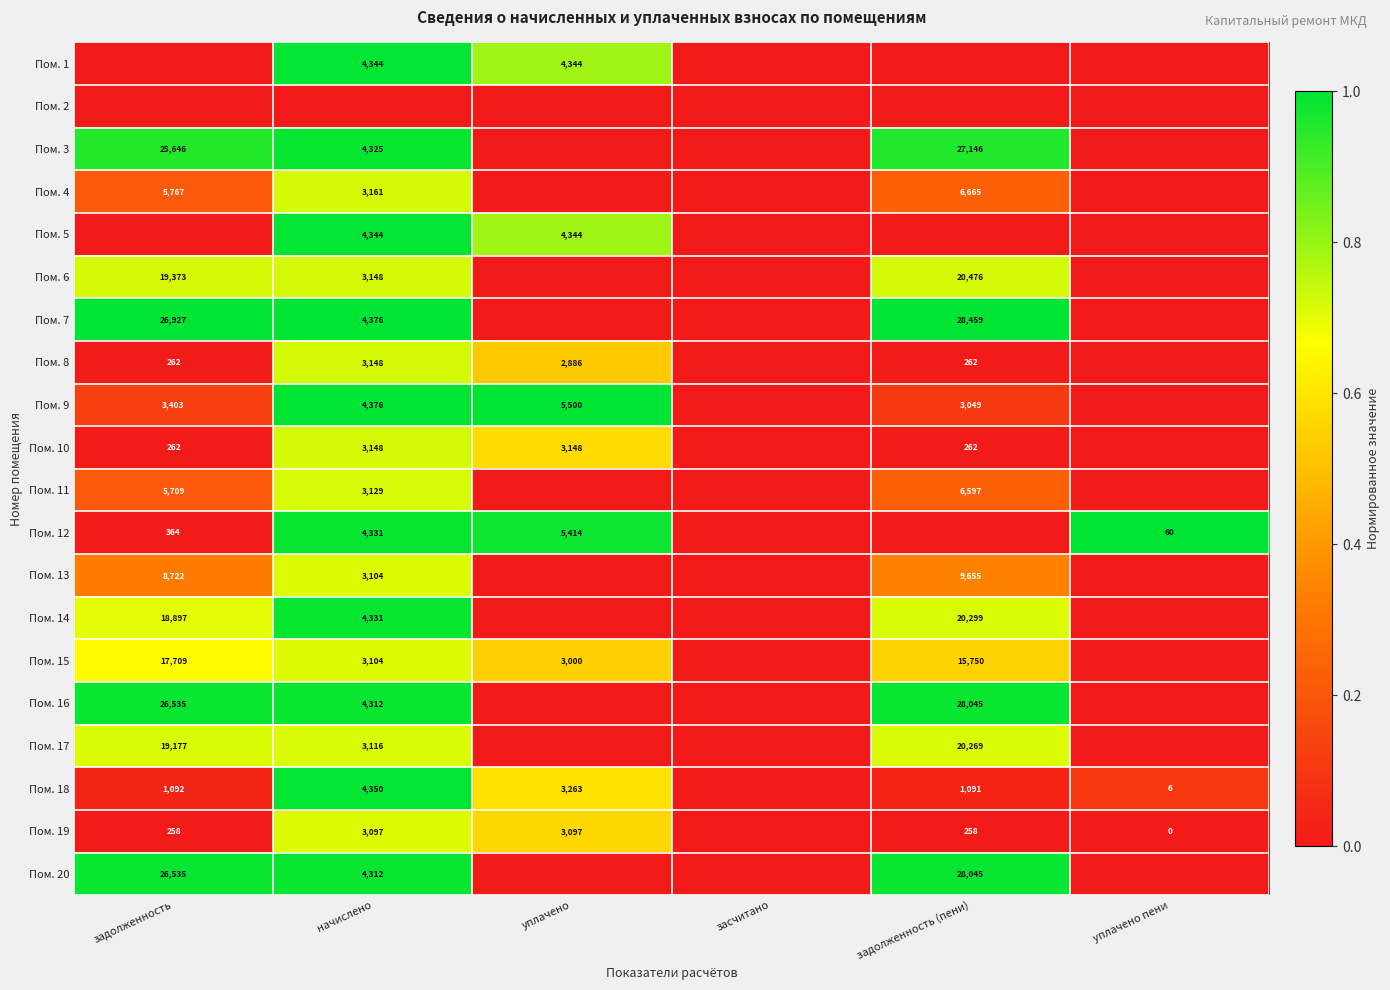

How many series are shown in this chart?

20